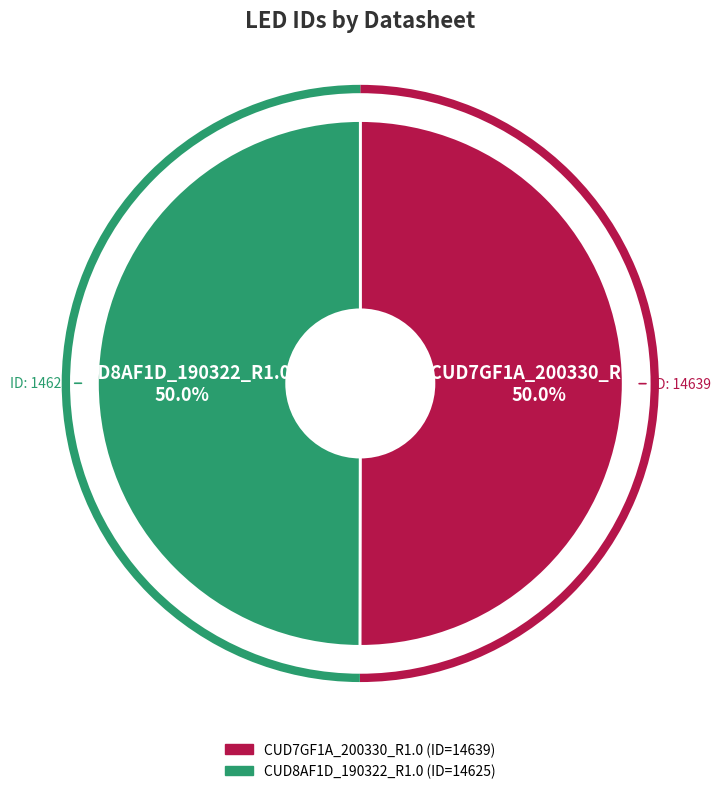

Combined, what portion of the pie is CUD8AF1D_190322_R1.0 and CUD7GF1A_200330_R1.0?

100.0%